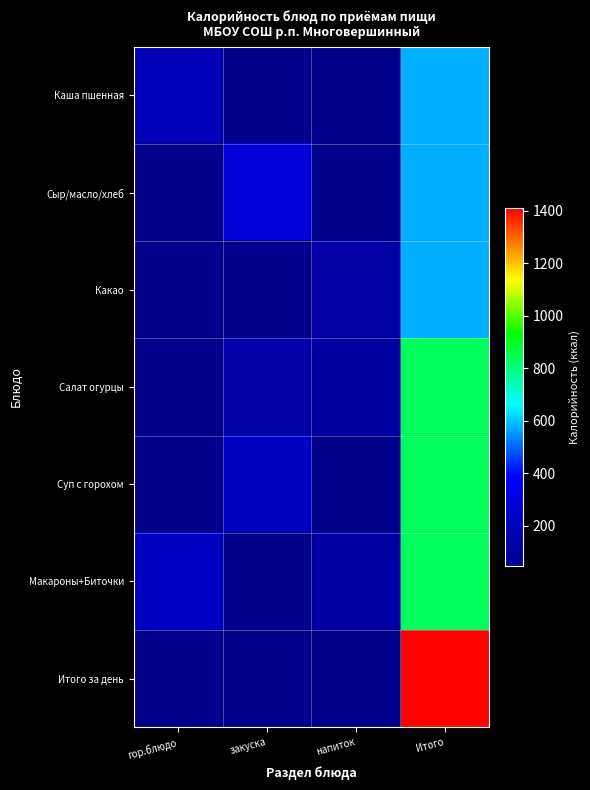

Is it true that Суп с горохом equals 208.4 at закуска?

True